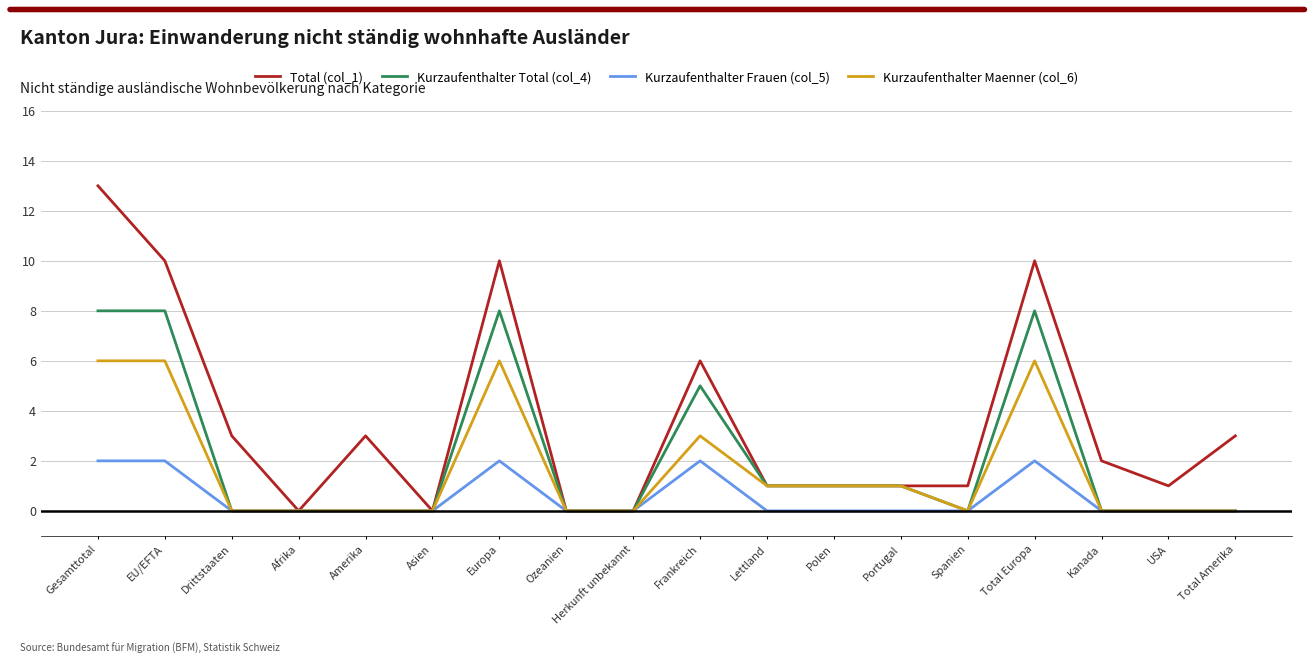

The Kurzaufenthalter Frauen (col_5) series shows 2 at Gesamttotal. True or false?

True